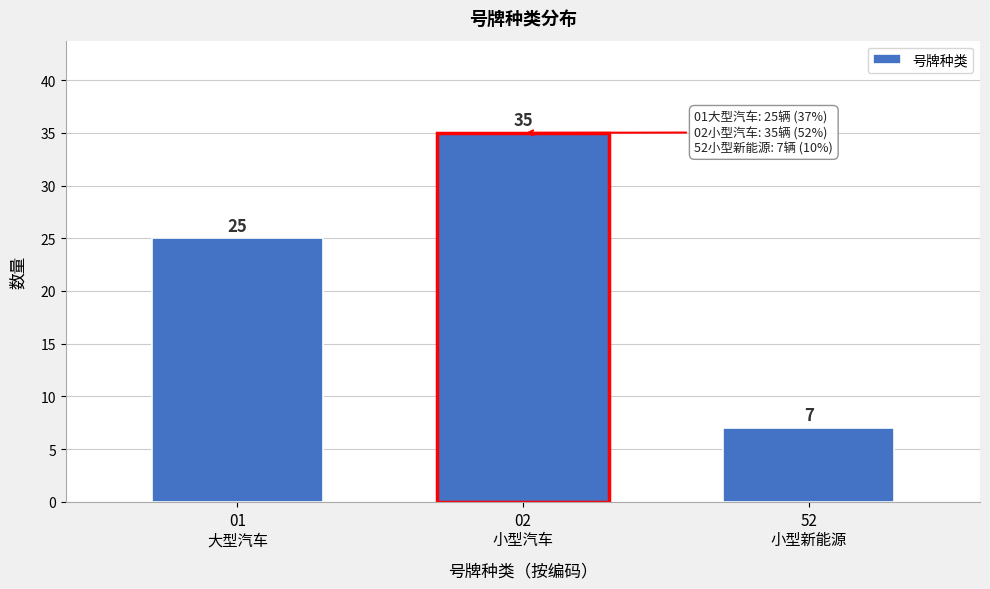

Reading left to right, list all the values displayed in this chart.

25	35	7